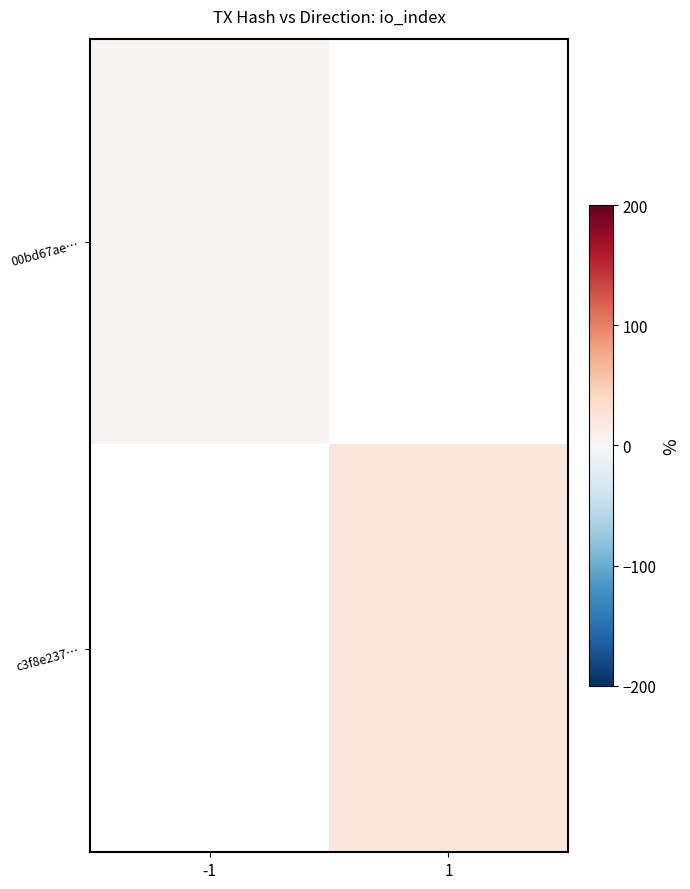

Between -1 and 1, which is larger?

1